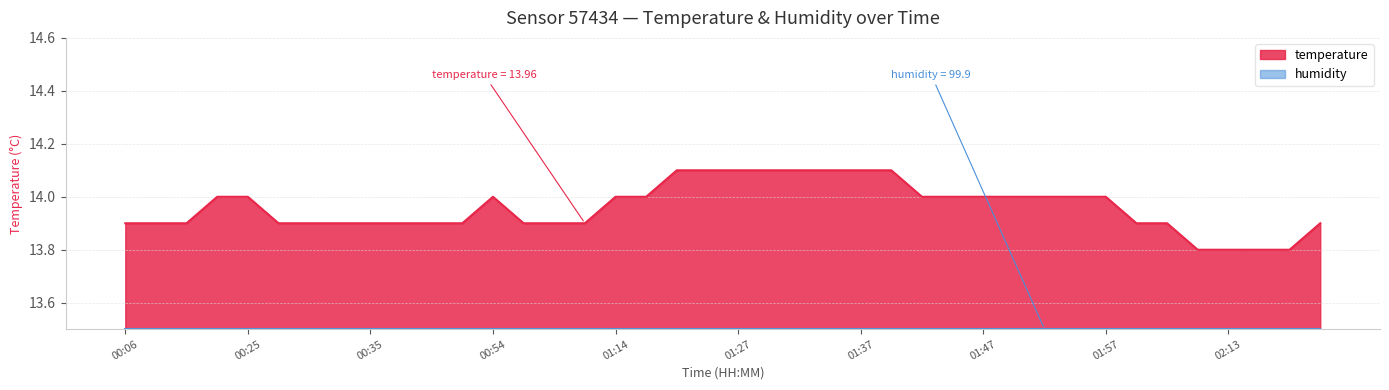

List the labels in order of value, smallest first.

02:10, 02:13, 02:15, 02:18, 00:06, 00:09, 00:14, 00:28, 00:30, 00:33, 00:35, 00:38, 00:46, 00:49, 00:57, 01:03, 01:11, 02:00, 02:08, 02:20, 00:23, 00:25, 00:54, 01:14, 01:16, 01:42, 01:45, 01:47, 01:50, 01:52, 01:55, 01:57, 01:19, 01:24, 01:27, 01:29, 01:32, 01:35, 01:37, 01:40